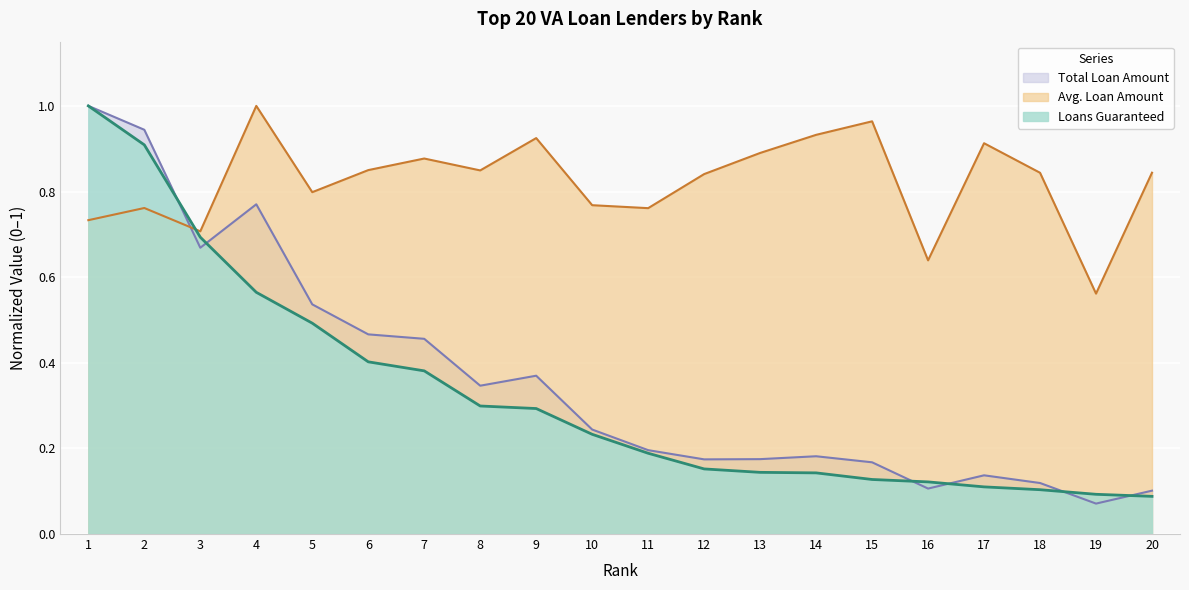

List the series in order of their peak value, highest first.

Loans Guaranteed, Avg. Loan Amount, Total Loan Amount